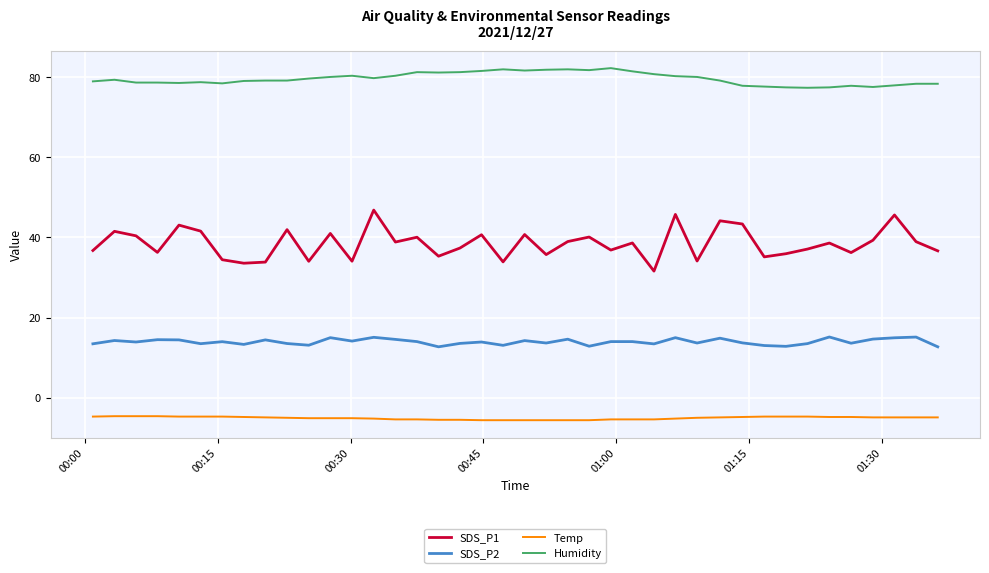

Which series has the widest spread of values?

SDS_P1